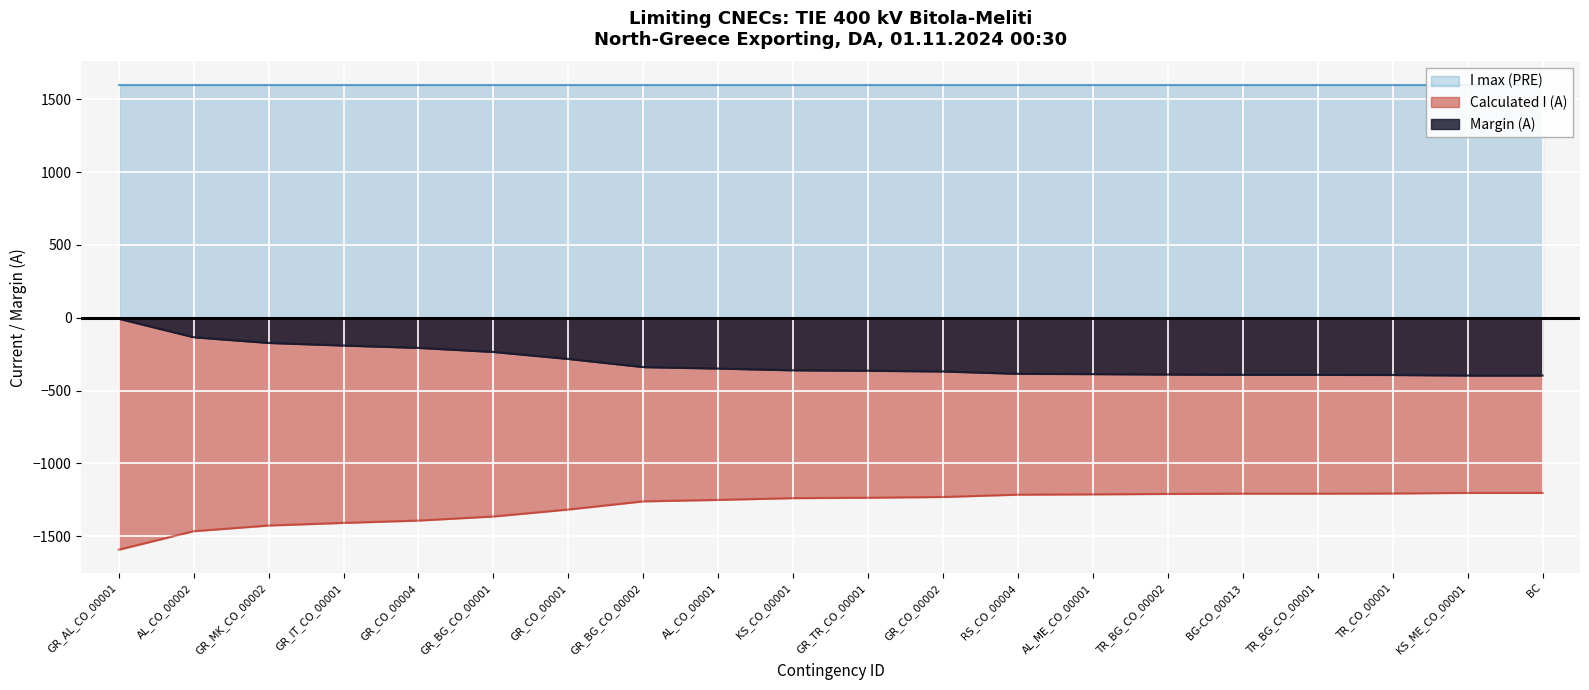

How many data points in Calculated I (A) are above -1236?

9